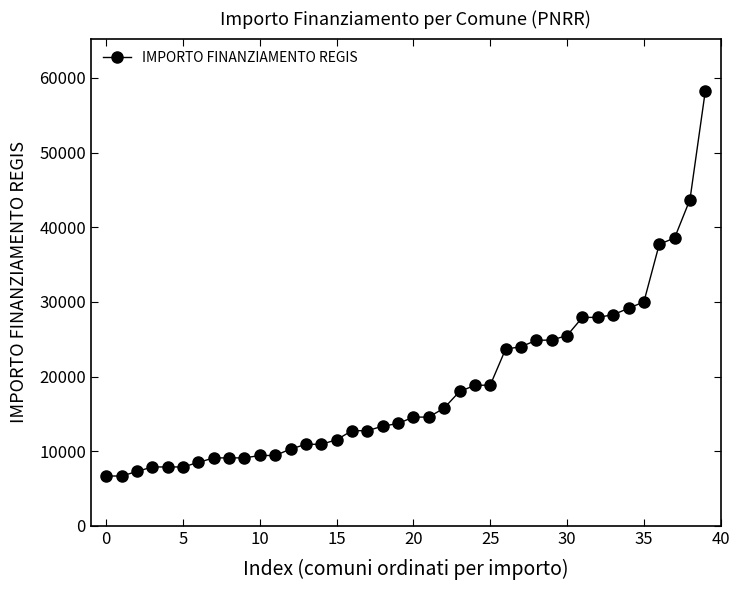

What is the value of the 12th point from the left?

9427